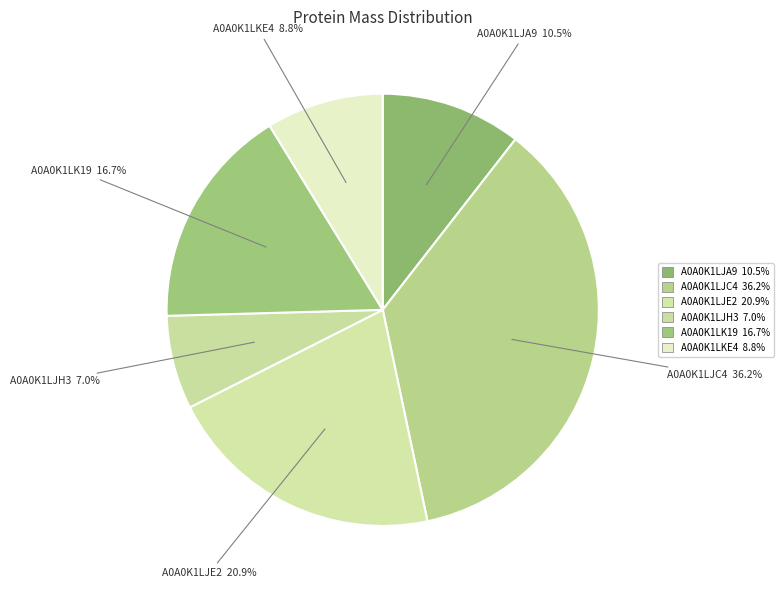

Is it true that A0A0K1LJH3 is 7% of the pie?

True